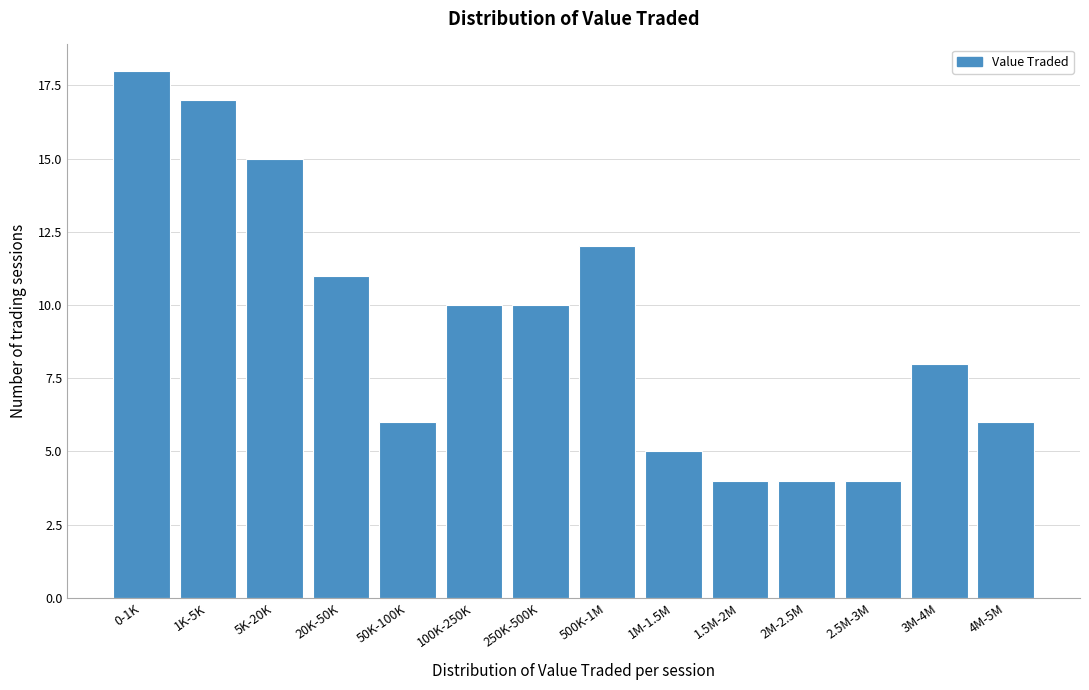

Reading left to right, extract all data points from this chart.

0-1K=18	1K-5K=17	5K-20K=15	20K-50K=11	50K-100K=6	100K-250K=10	250K-500K=10	500K-1M=12	1M-1.5M=5	1.5M-2M=4	2M-2.5M=4	2.5M-3M=4	3M-4M=8	4M-5M=6